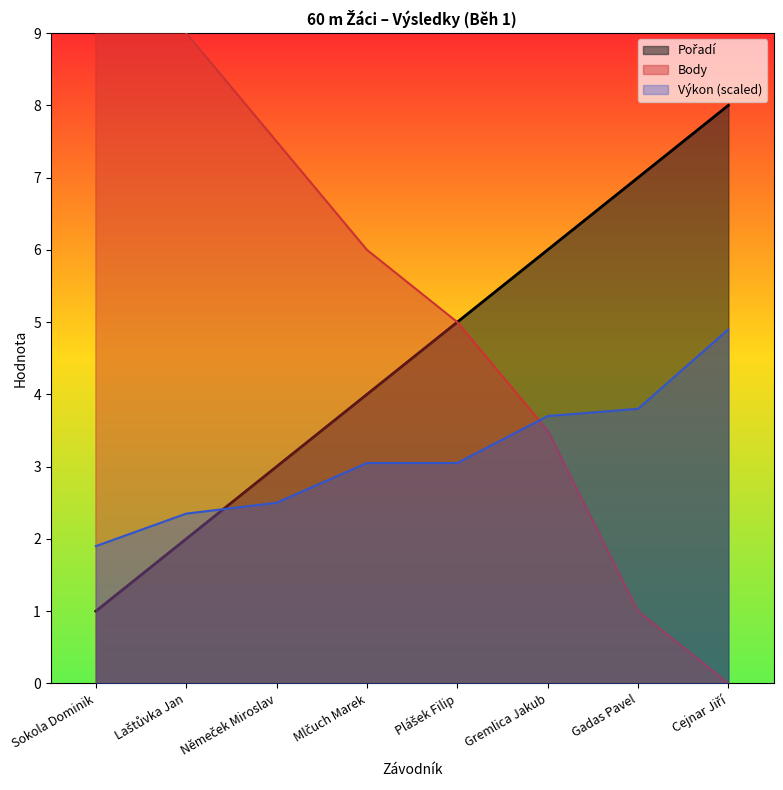

The value of Výkon at Gadas Pavel is 6.0. True or false?

False